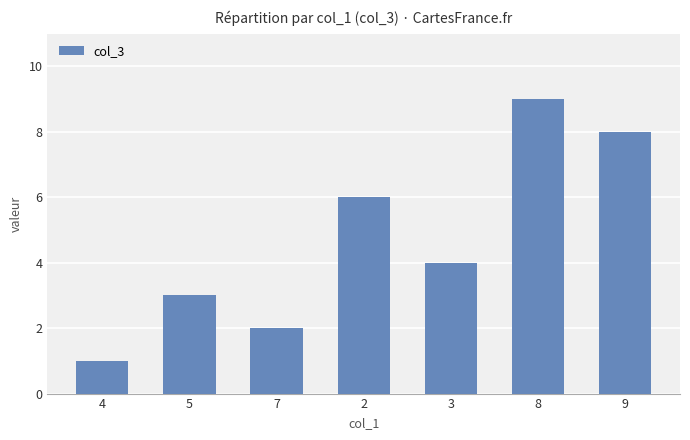

Rank the categories by value from highest to lowest.

8, 9, 2, 3, 5, 7, 4